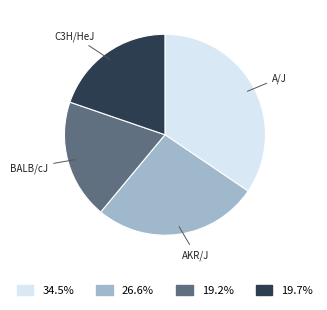

Do C3H/HeJ and A/J together represent more than half of the pie?

Yes